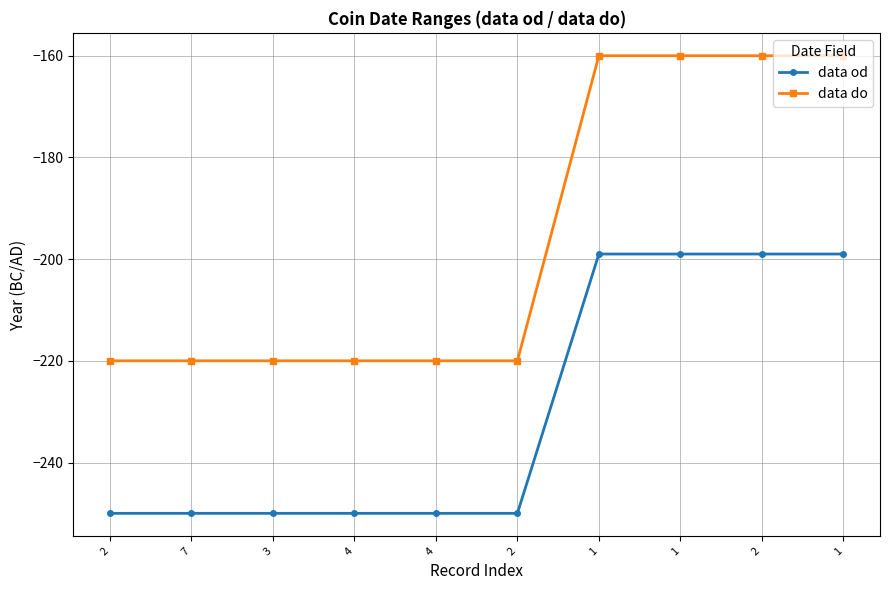

Count the number of data series in this chart.

2